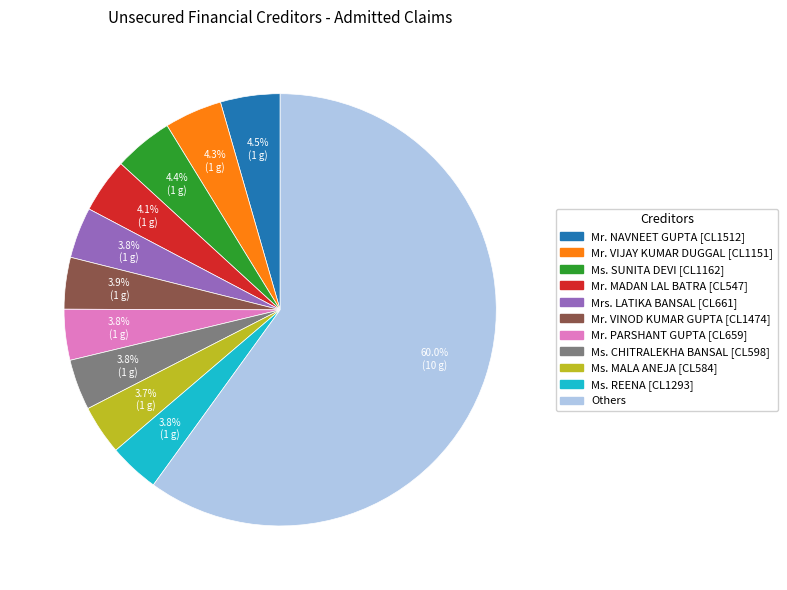

Count the number of slices in the pie.

11